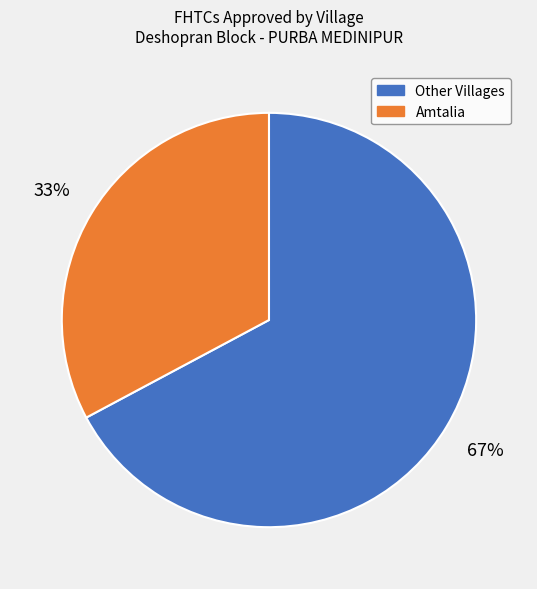

To the nearest percent, what is the average slice percentage?

50%